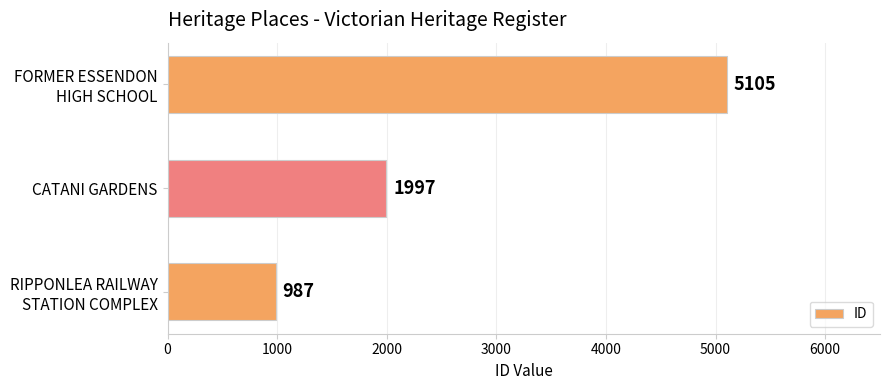

What is the greatest value displayed?

5105